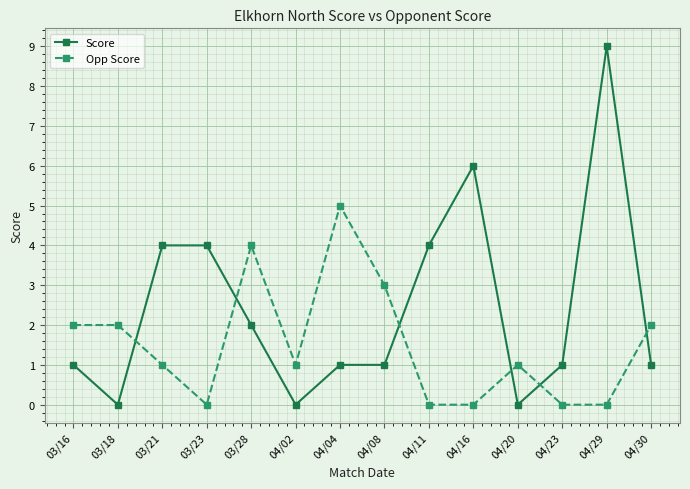

Which series has the largest range (max minus min)?

Score